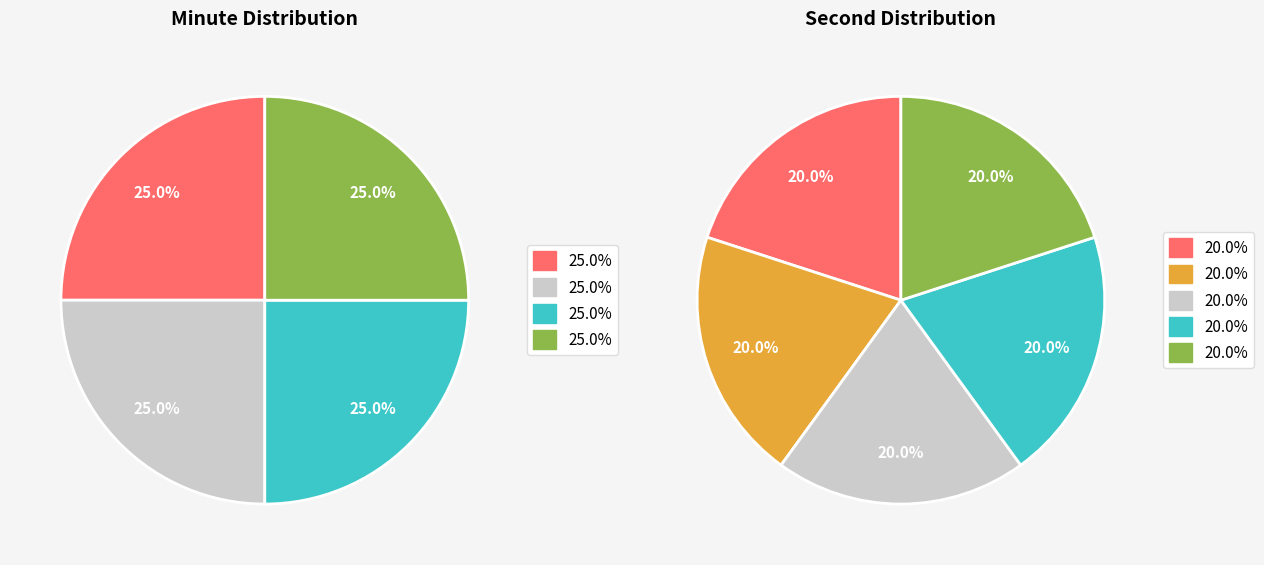

Do 0 and 2 together represent more than half of the pie?

No